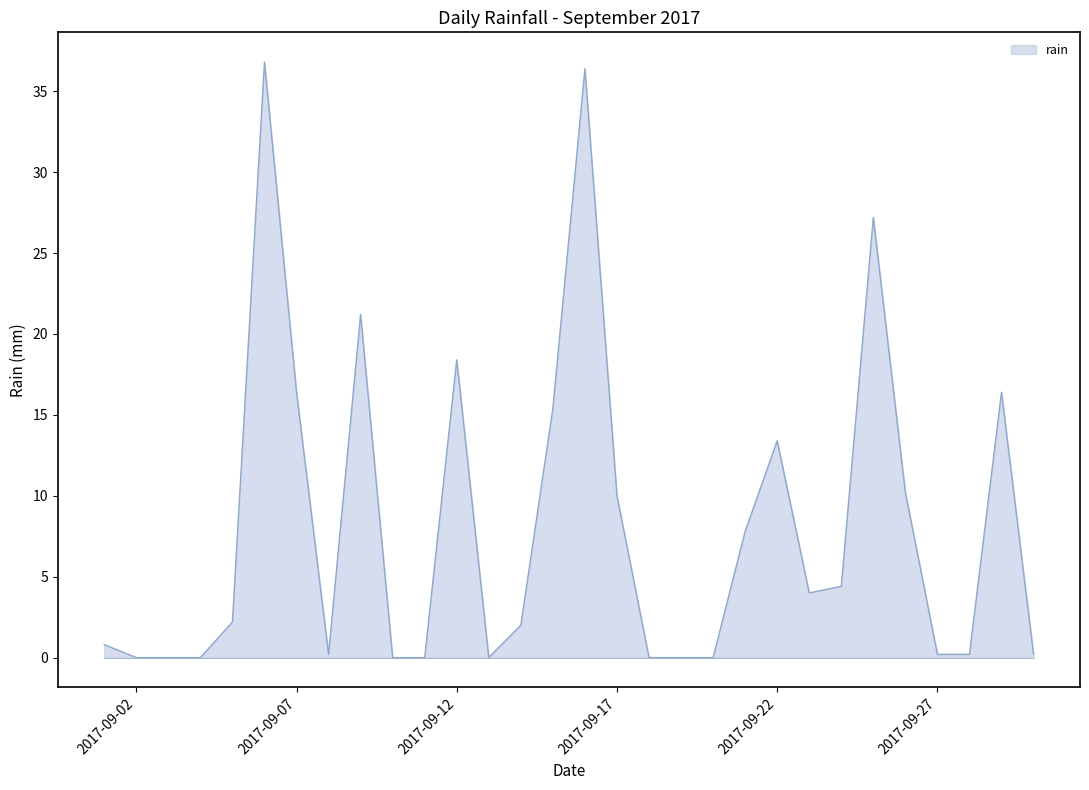

What is the maximum value shown in the chart?

36.8